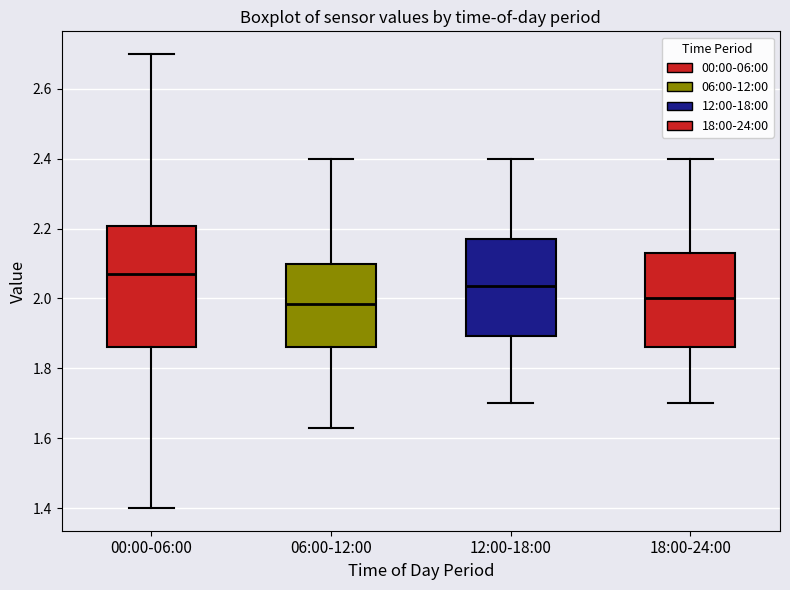

Reading left to right, read every box against the y-axis: the position of its median line, the range the box covers, and the ends of its whiskers. The values are not printed on the chart, so give them approximately, as read against the axis.

00:00-06:00: median 2.08, box 1.86 to 2.20, whiskers 1.40 to 2.70
06:00-12:00: median 1.98, box 1.86 to 2.10, whiskers 1.64 to 2.40
12:00-18:00: median 2.04, box 1.90 to 2.18, whiskers 1.70 to 2.40
18:00-24:00: median 2.00, box 1.86 to 2.14, whiskers 1.70 to 2.40